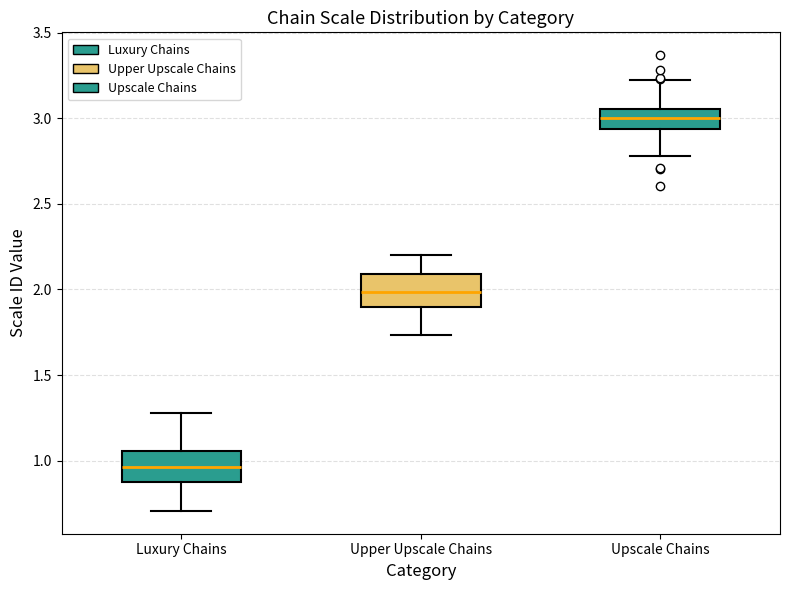

Reading left to right, read every box against the y-axis: the position of its median line, the range the box covers, and the ends of its whiskers. The values are not printed on the chart, so give them approximately, as read against the axis.

Luxury Chains: median 0.95, box 0.90 to 1.05, whiskers 0.70 to 1.30
Upper Upscale Chains: median 2.00, box 1.90 to 2.10, whiskers 1.75 to 2.20
Upscale Chains: median 3.00, box 2.95 to 3.05, whiskers 2.80 to 3.20